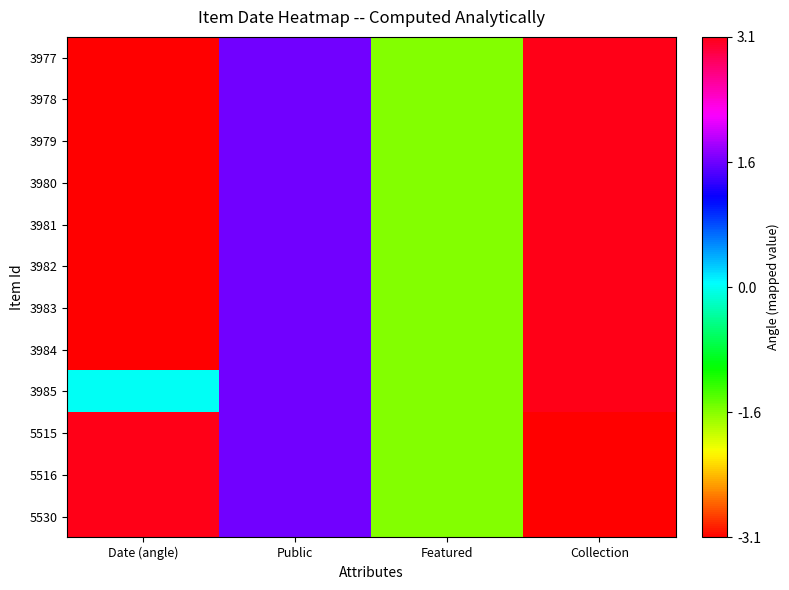

What is the spread (max minus min) of values at Date (angle)?

6.3